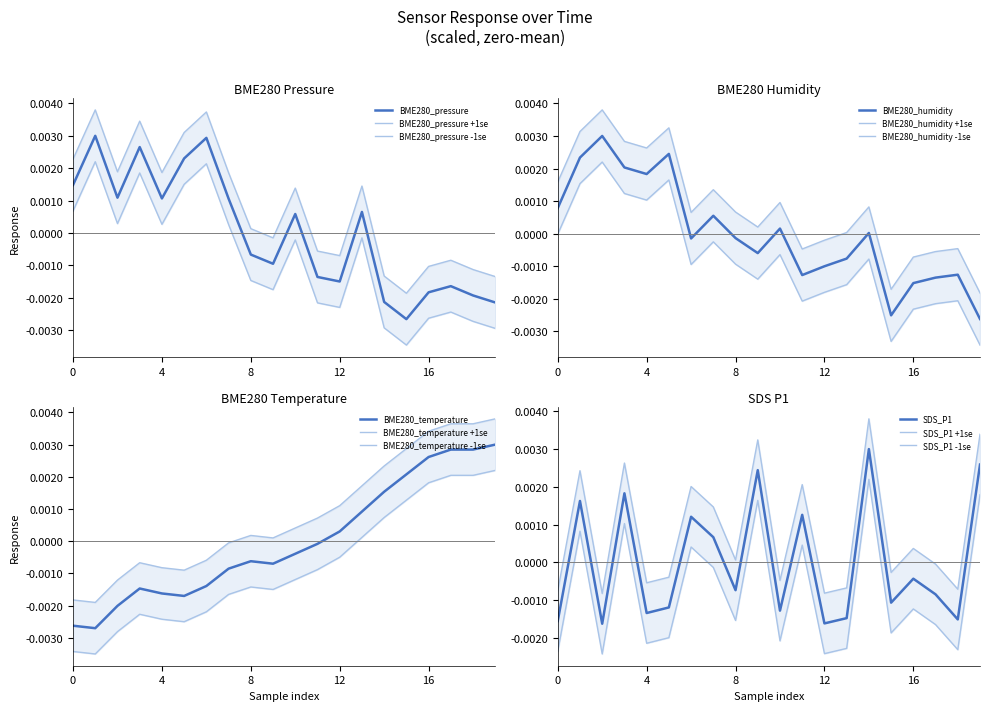

At which label does BME280_temperature first exceed 0?

12